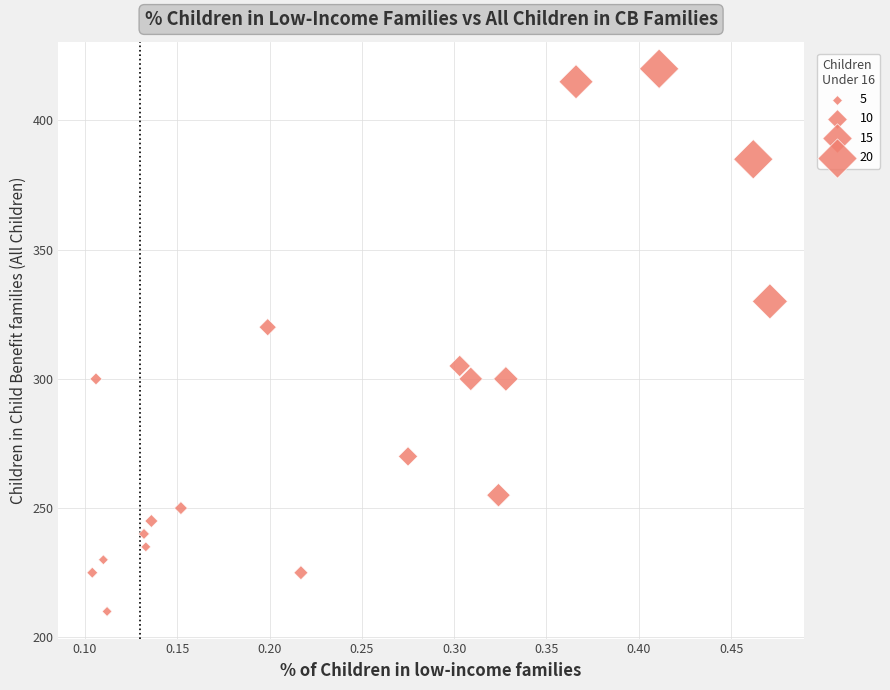

What Y value in the scatter plot is closest to 315?

320